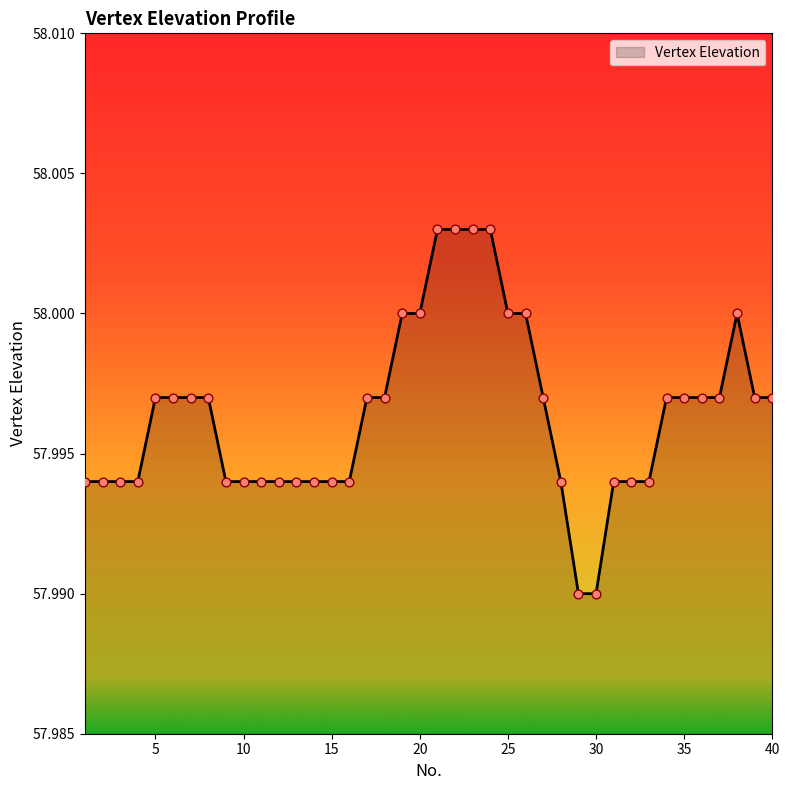

How many lines are shown in the chart?

1